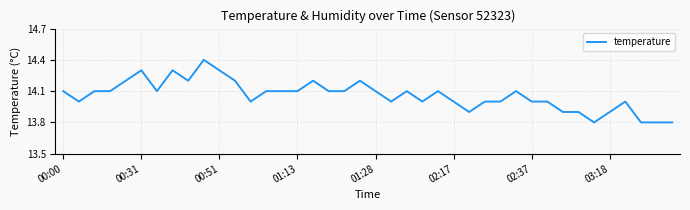

What is the minimum value shown in the chart?

13.8